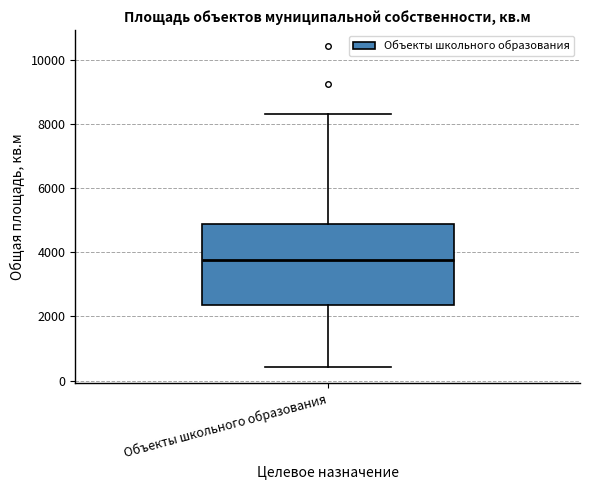

Where is the upper edge of the box for Объекты школьного образования on the y-axis? The values are not printed on the chart, so give them approximately, as read against the axis.

4800